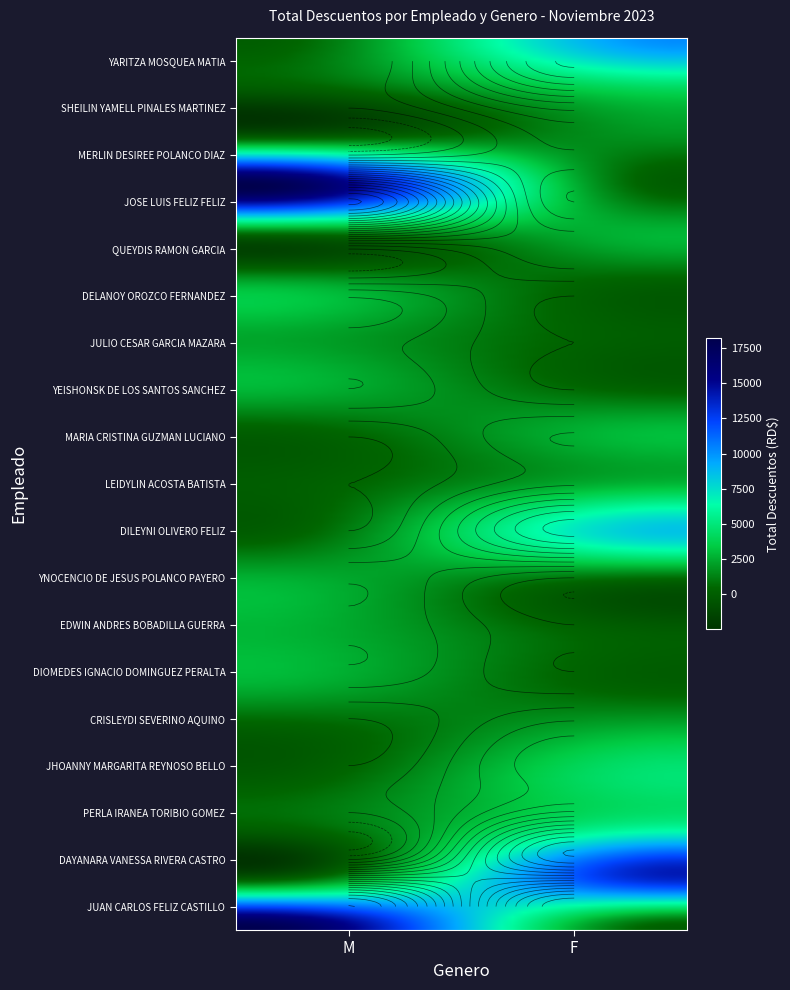

What is the average value of the PERLA IRANEA TORIBIO GOMEZ series?

3091.6